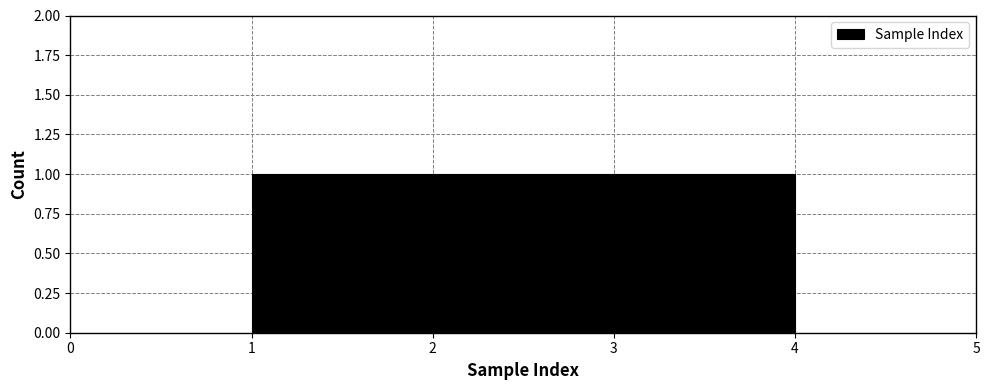

Reading left to right, list every bar in this chart as the range it spans on the x-axis followed by its height. Neither the bar edges nor the heights are printed on the chart, so give them approximately, as read against the axes.

1.00 to 1.75: 1
1.75 to 2.50: 1
2.50 to 3.25: 1
3.25 to 4.00: 1